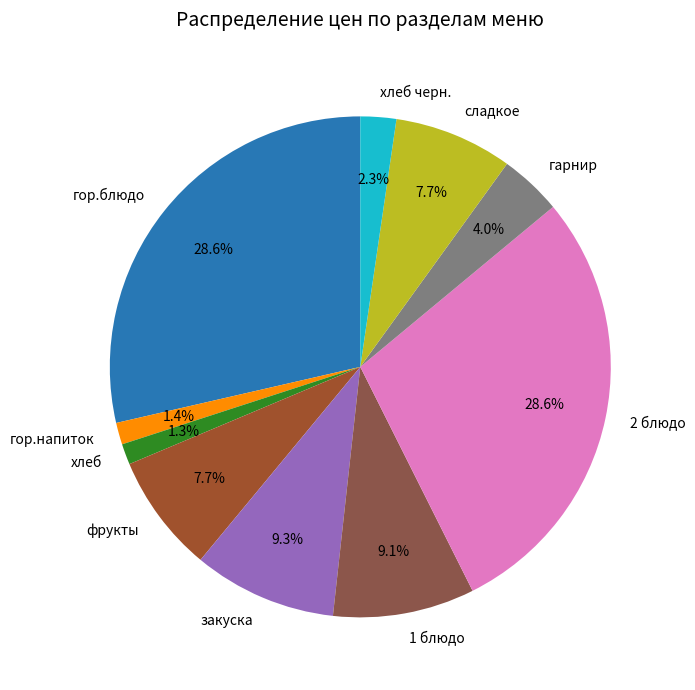

To the nearest percent, what is the difference between the largest and smallest slice percentages?

27%